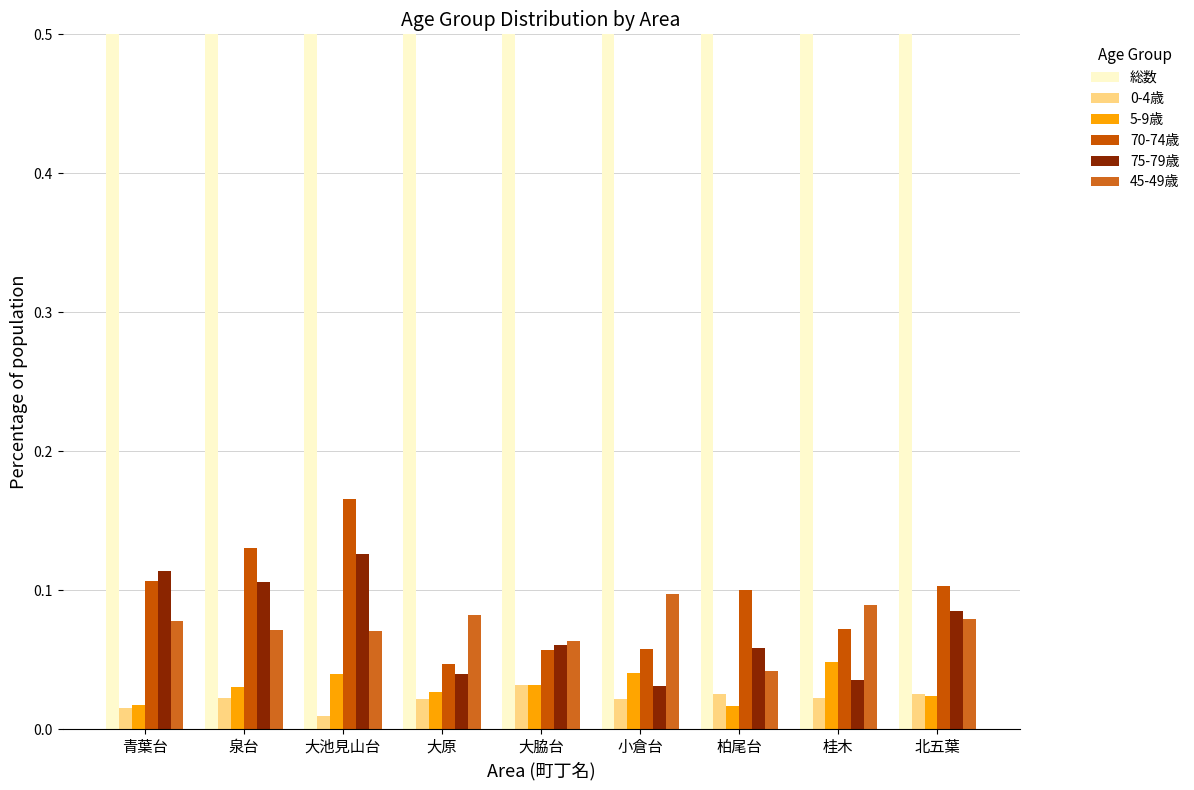

Is the value of 5-9歳 at 大原 greater than the value of 45-49歳 at 柏尾台?

No